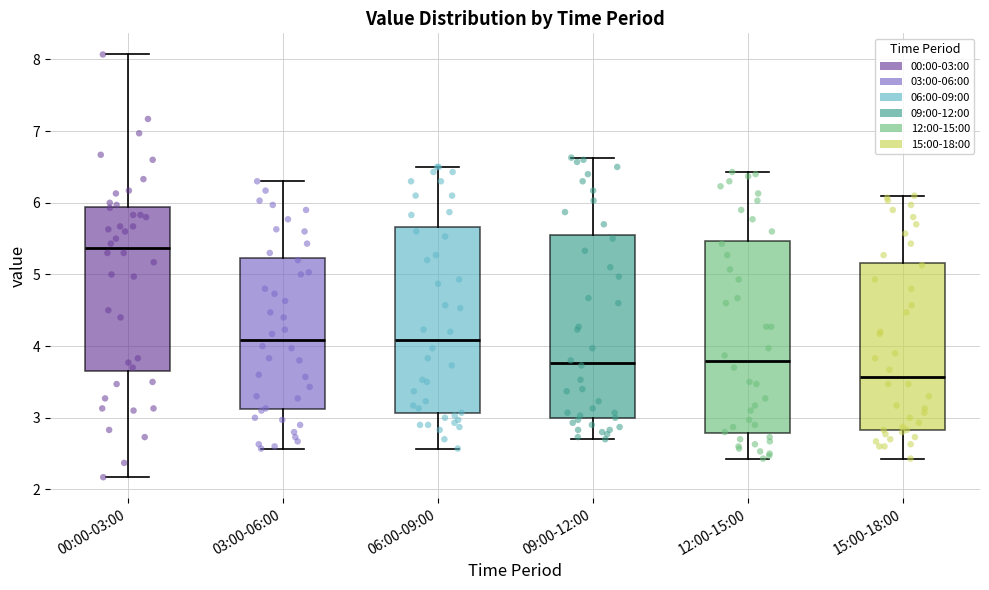

Reading left to right, transcribe this box plot: for each box, give where its median line is, the range the box spans, and where its two whiskers end, as read against the y-axis. The values are not printed on the chart, so give them approximately, as read against the axis.

00:00-03:00: median 5.4, box 3.7 to 5.9, whiskers 2.2 to 8.1
03:00-06:00: median 4.1, box 3.1 to 5.2, whiskers 2.6 to 6.3
06:00-09:00: median 4.1, box 3.1 to 5.7, whiskers 2.6 to 6.5
09:00-12:00: median 3.8, box 3.0 to 5.6, whiskers 2.7 to 6.6
12:00-15:00: median 3.8, box 2.8 to 5.5, whiskers 2.4 to 6.4
15:00-18:00: median 3.6, box 2.8 to 5.2, whiskers 2.4 to 6.1